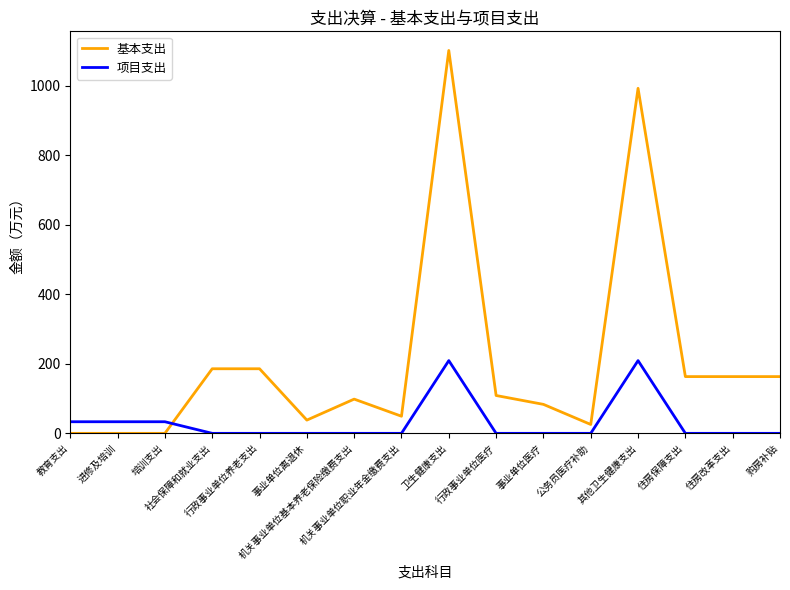

List the series in order of their overall mean, lowest first.

项目支出, 基本支出